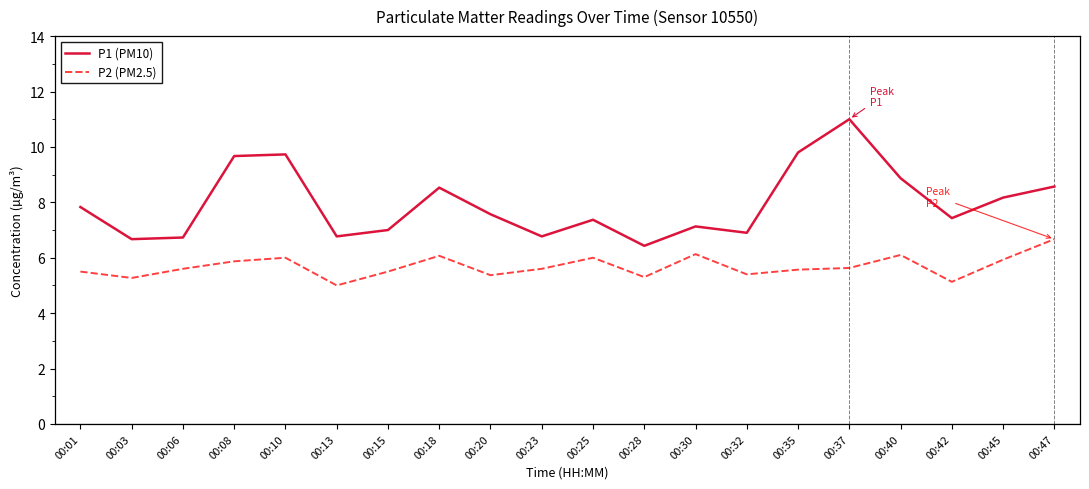

How many lines are shown in the chart?

2